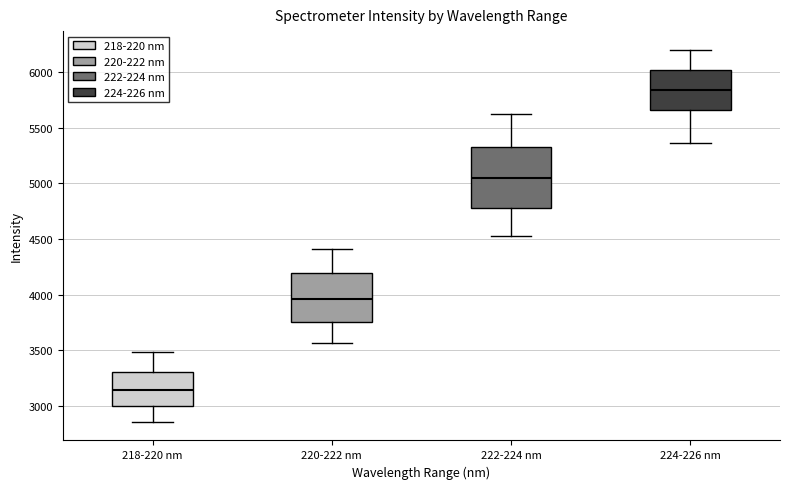

Which box has the highest median line?

224-226 nm